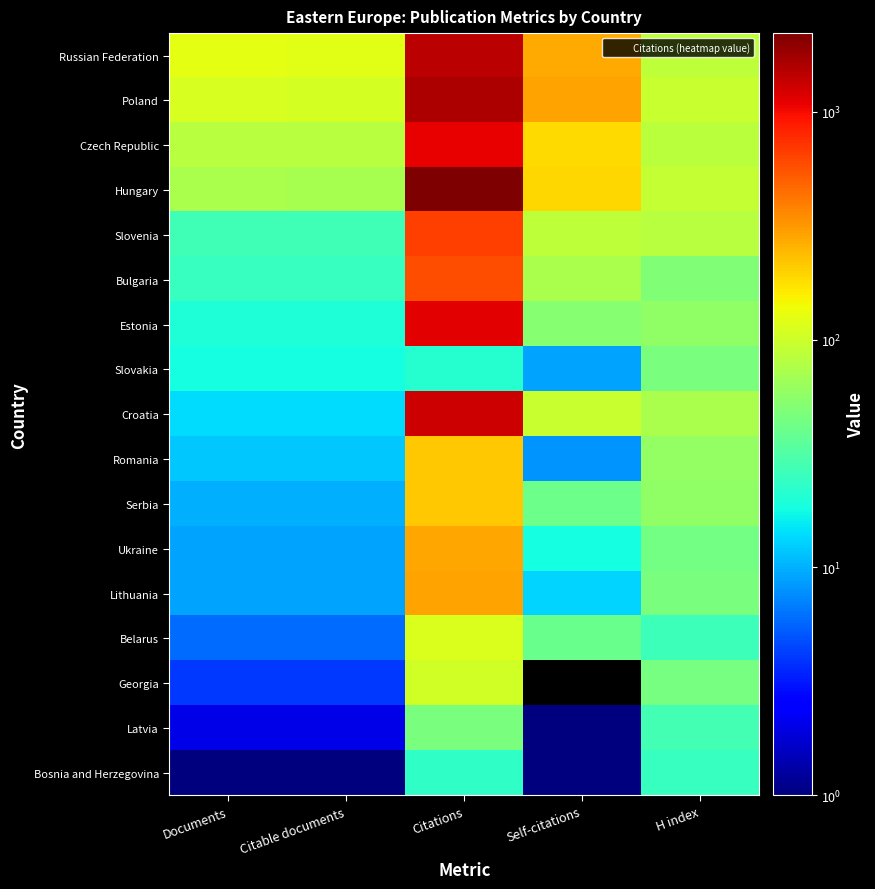

How many distinct data groups are displayed?

17